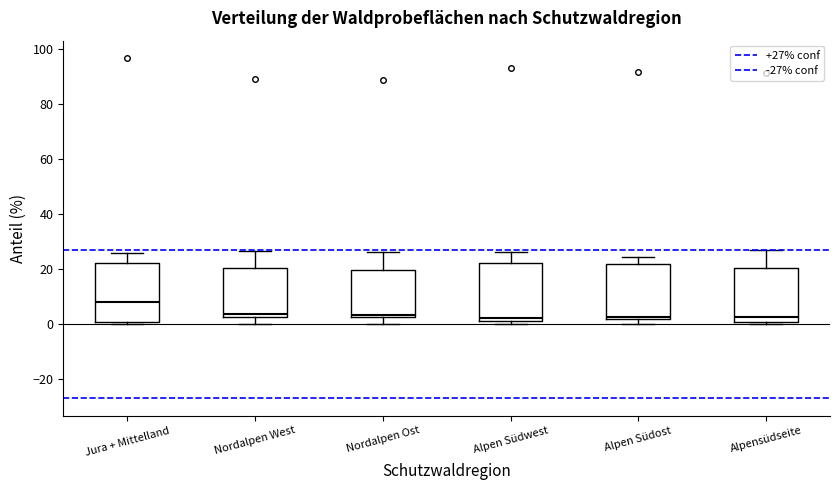

Where is the lower edge of the box for Alpen Südost on the y-axis? The values are not printed on the chart, so give them approximately, as read against the axis.

2